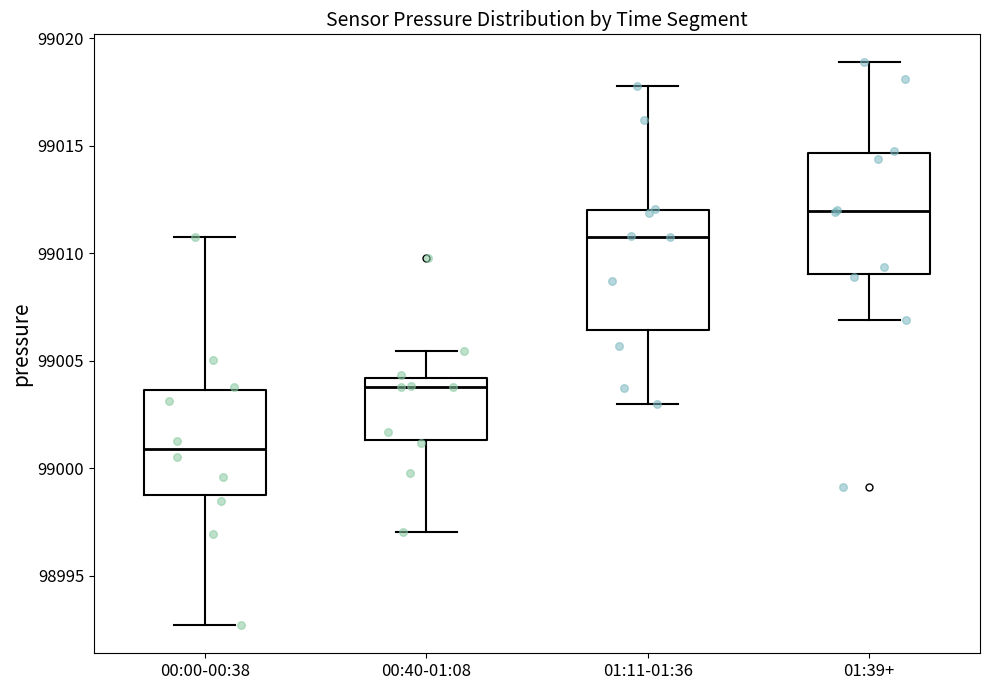

Reading left to right, read every box against the y-axis: the position of its median line, the range the box covers, and the ends of its whiskers. The values are not printed on the chart, so give them approximately, as read against the axis.

00:00-00:38: median 99001.0, box 98999.0 to 99003.5, whiskers 98992.5 to 99011.0
00:40-01:08: median 99004.0 (just below the box's upper edge), box 99001.5 to 99004.0, whiskers 98997.0 to 99005.5
01:11-01:36: median 99011.0, box 99006.5 to 99012.0, whiskers 99003.0 to 99018.0
01:39+: median 99012.0, box 99009.0 to 99014.5, whiskers 99007.0 to 99019.0